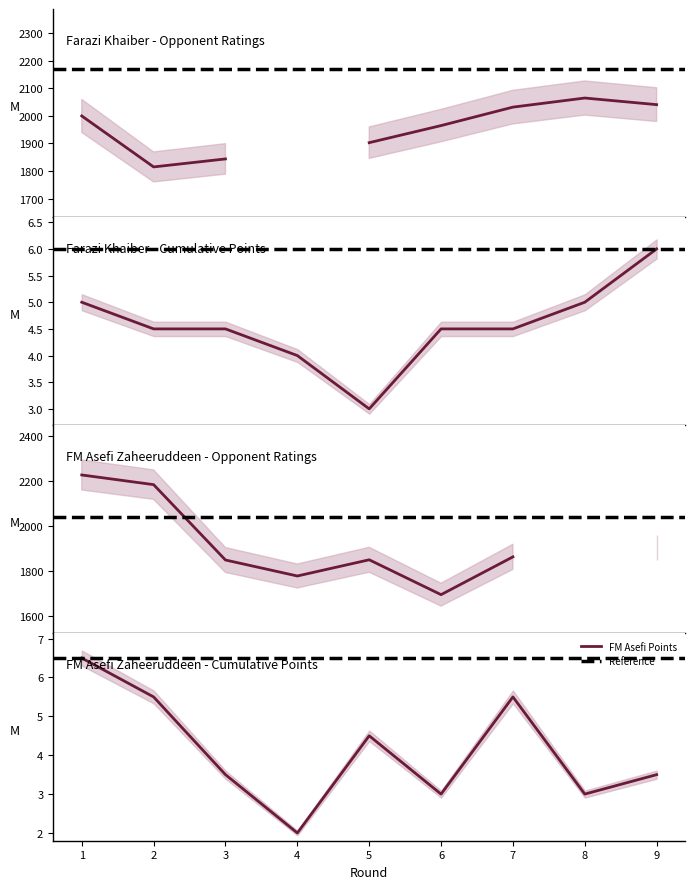

What is the value of the Farazi Khaiber Points point at the 9th from the left?

6.0